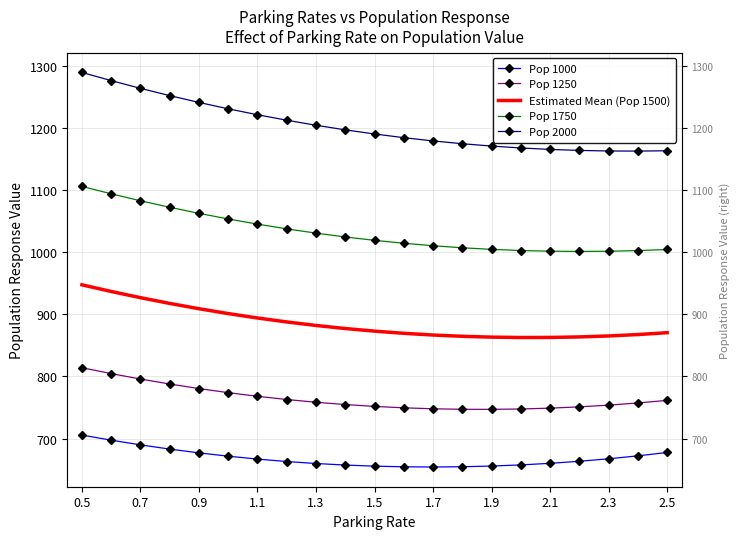

True or false: Pop 1000 and Pop 2000 intersect in this chart.

False